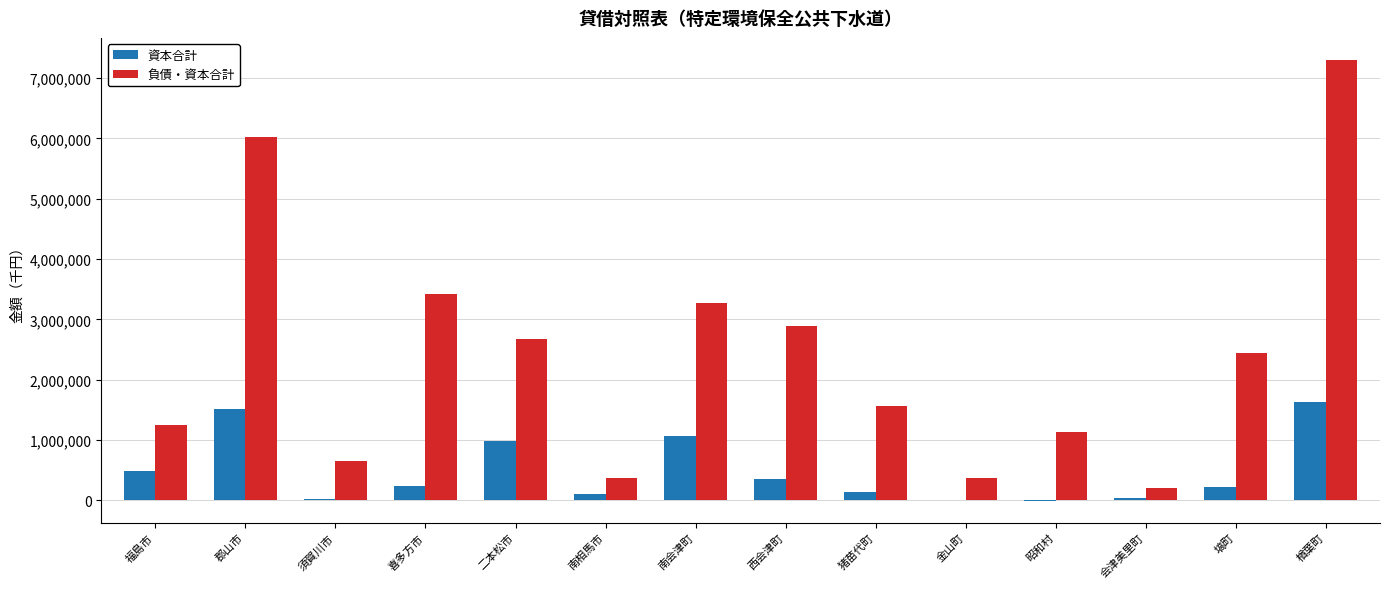

At which label does 資本合計 first exceed 245161?

福島市